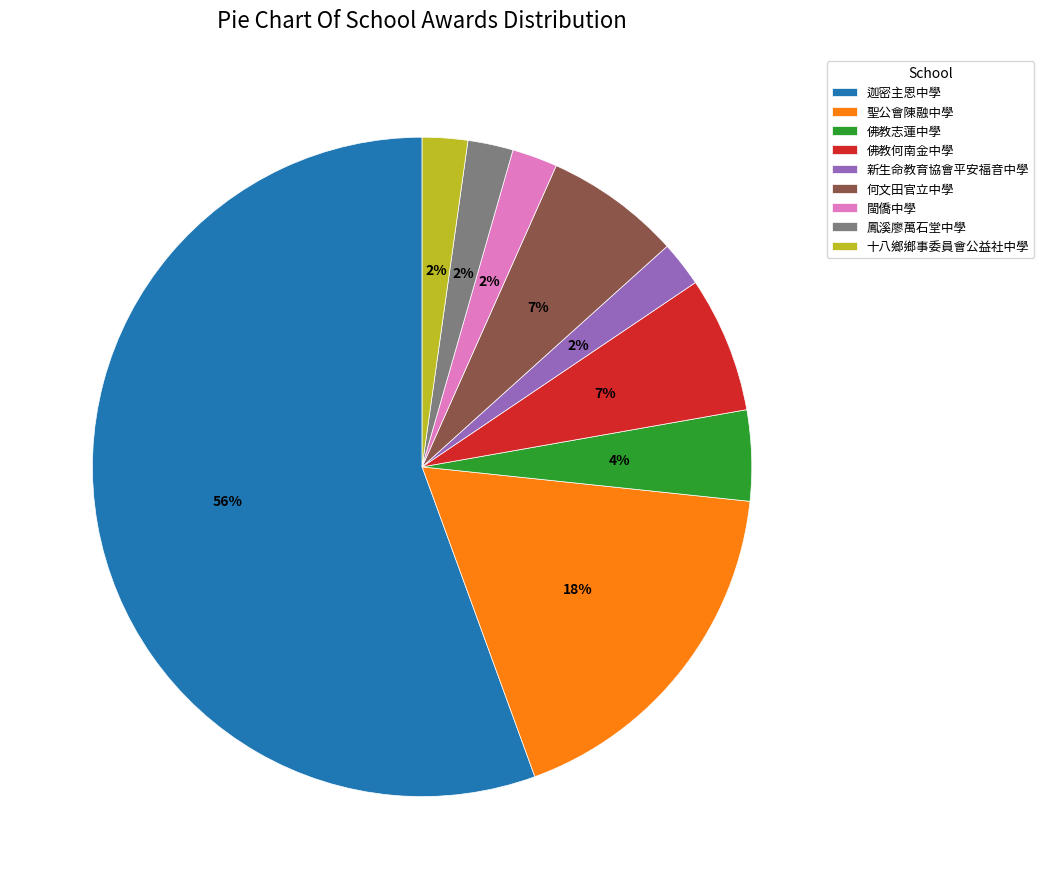

To the nearest percent, what percentage of the pie is 鳳溪廖萬石堂中學?

2%